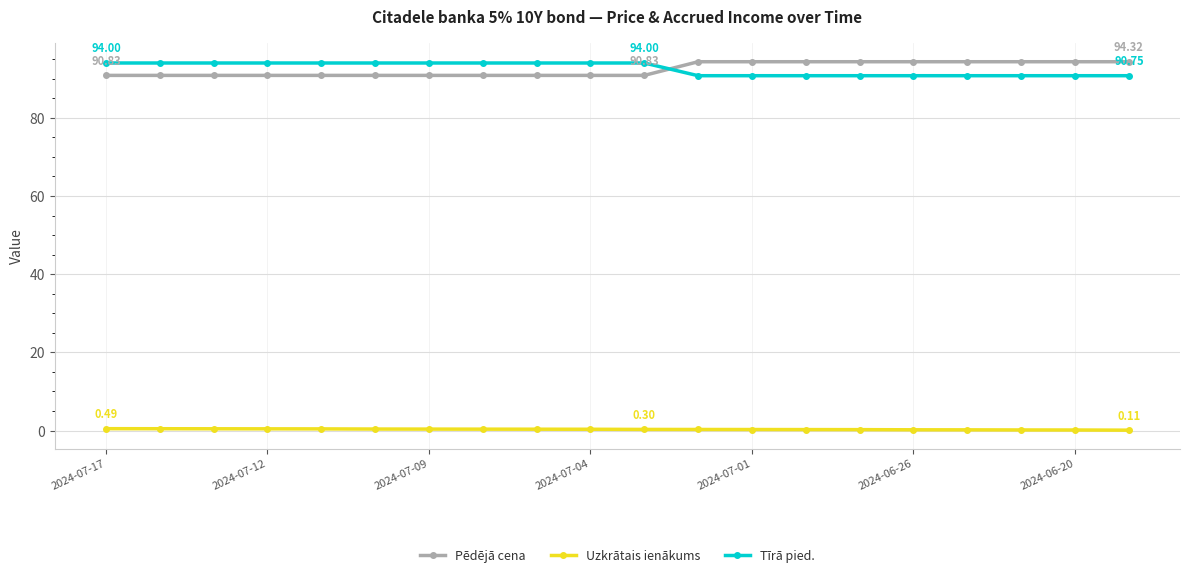

At how many categories does at least one series exceed 70?

20